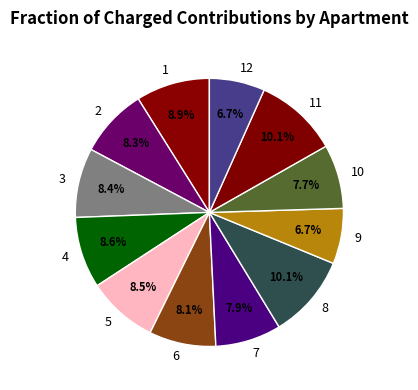

True or false: 8 accounts for 17% of the total.

False